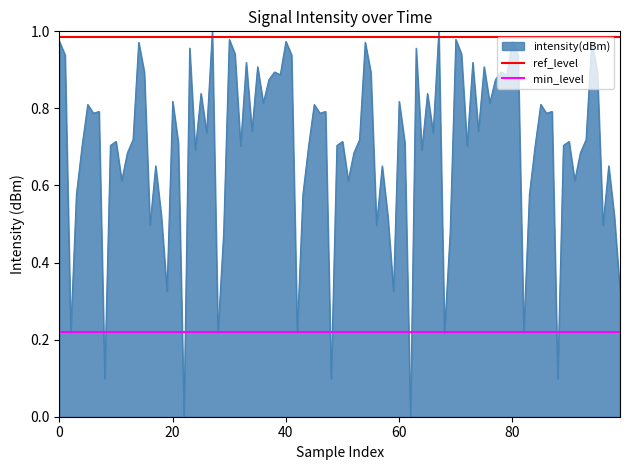

The value of ref_level at 0 is 1.7. True or false?

False